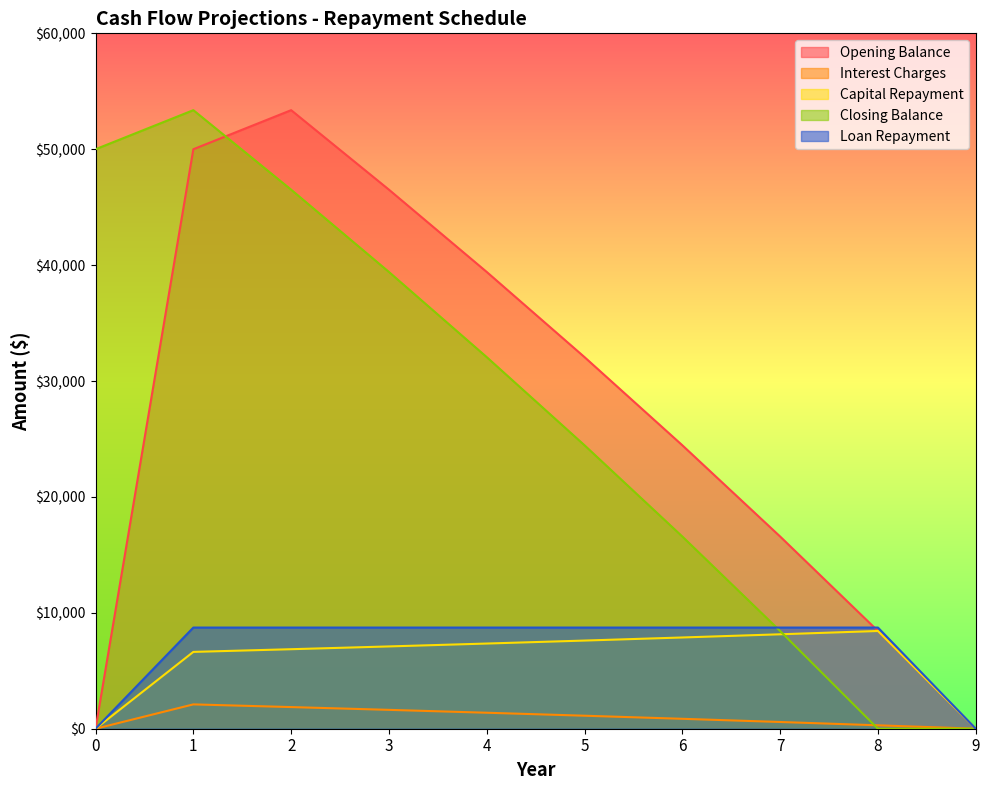

What is the value of the Capital Repayment point at the 7th from the left?

7872.7